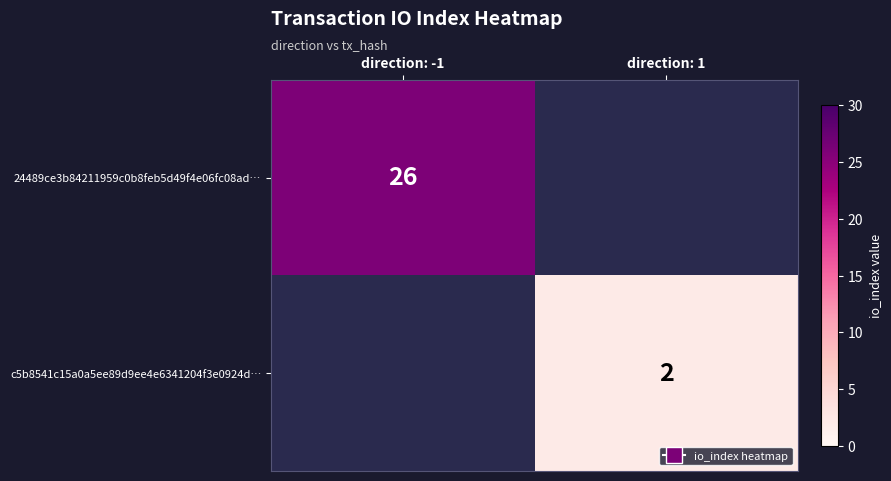

At which category is the sum across all series the highest?

direction: -1